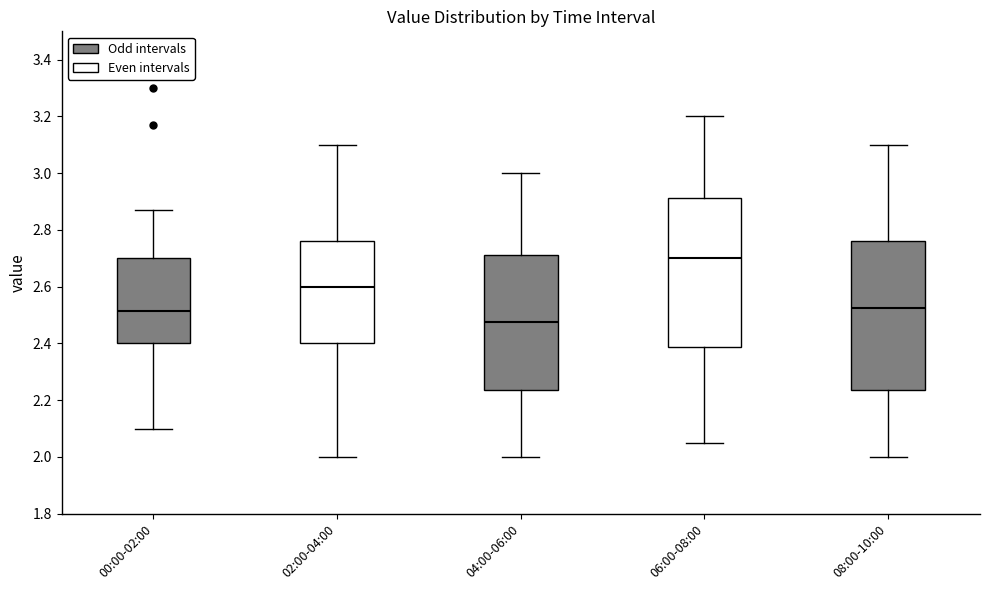

Where is the lower edge of the box for 06:00-08:00 on the y-axis? The values are not printed on the chart, so give them approximately, as read against the axis.

2.38